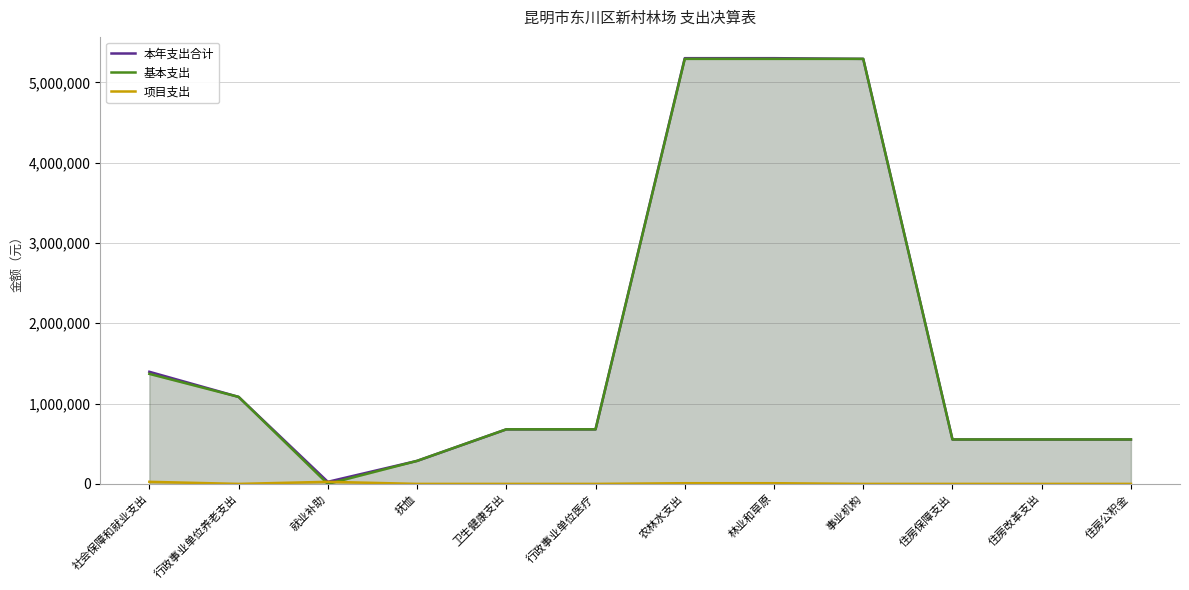

Which series ends up on top after the final intersection of 项目支出 and 基本支出?

基本支出